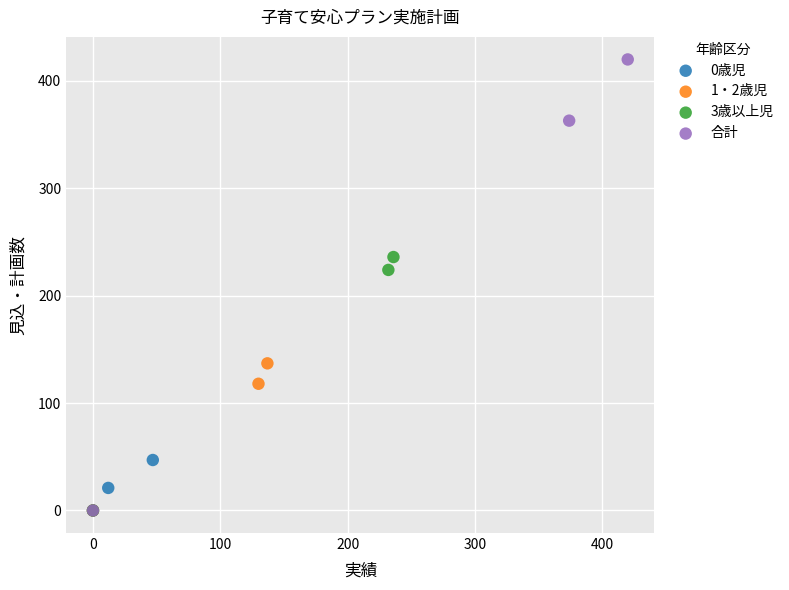

Which series contains the highest Y value?

合計